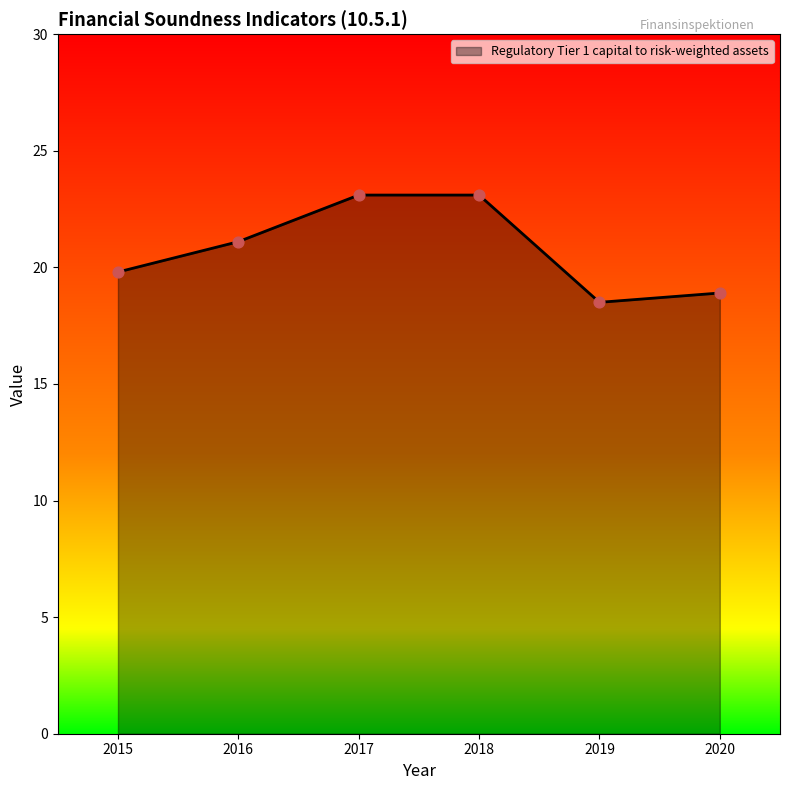

Between 2015 and 2017, which is larger?

2017